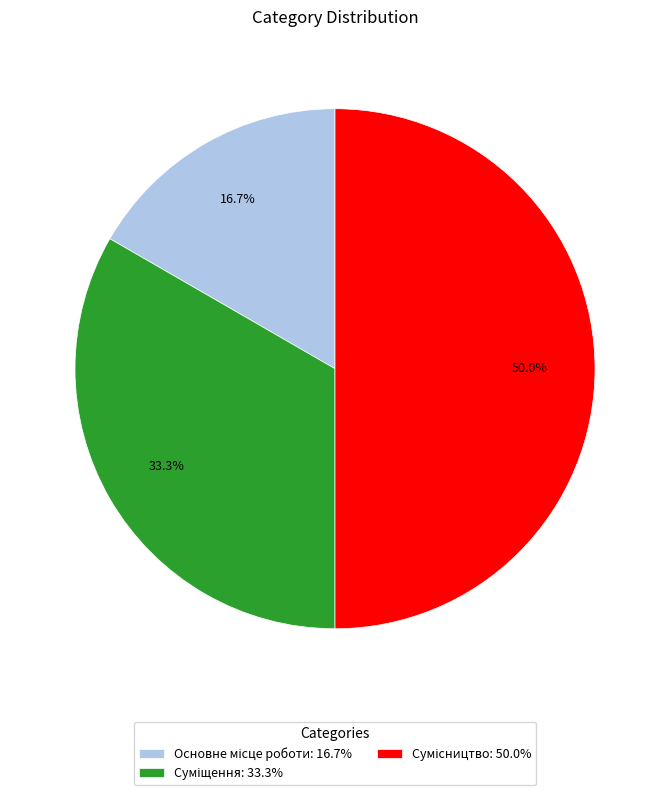

What portion of the pie excludes Основне місце роботи?

83.3%